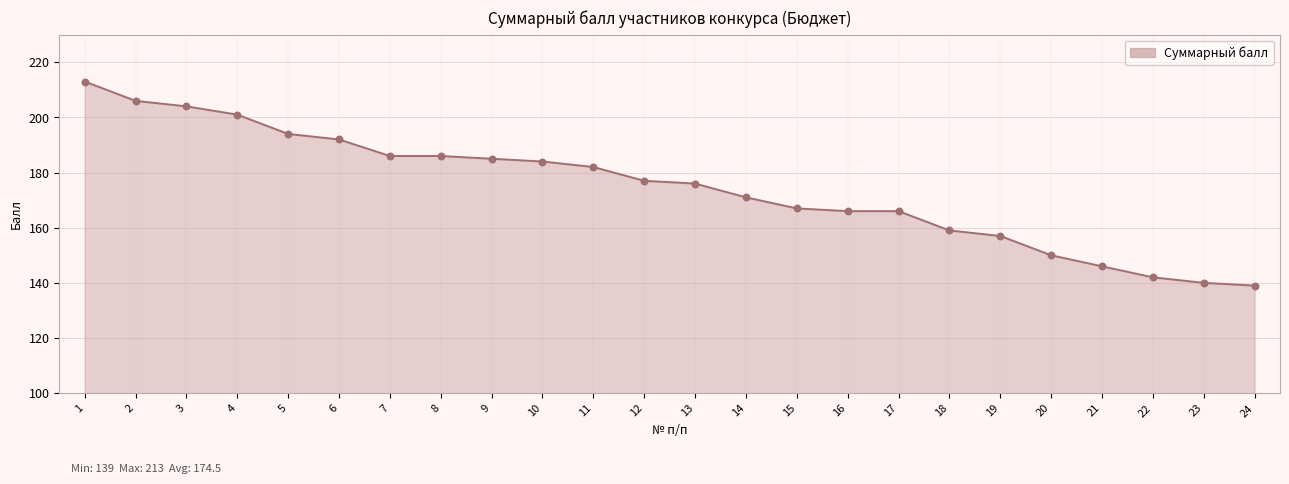

What is the change in value from 10 to 22?

-42